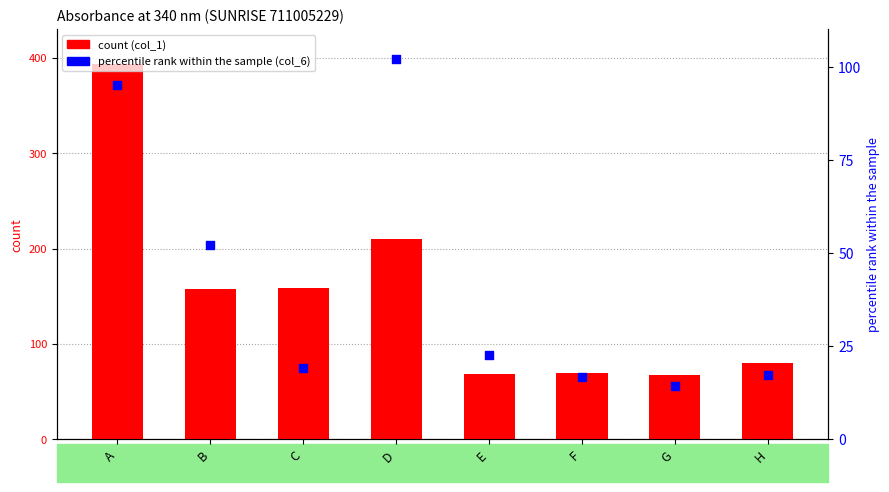

What are all the series names shown in the legend?

count, percentile rank within the sample